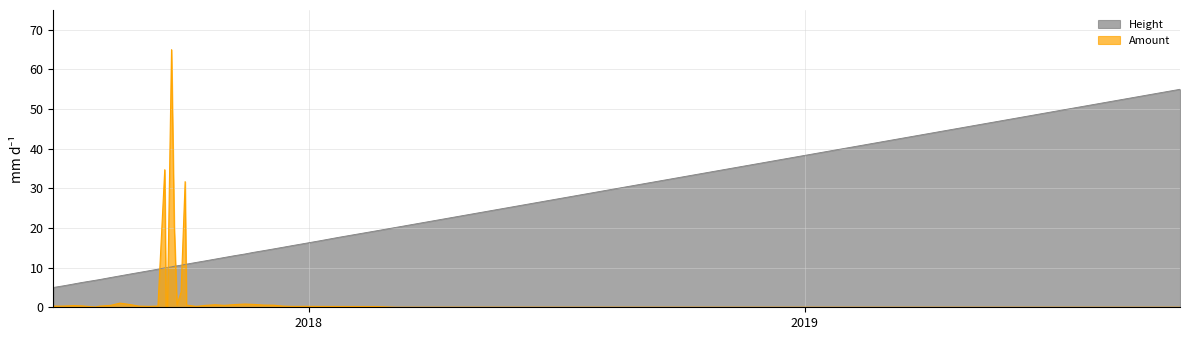

At 2017-10-03, list the series in order from smallest to largest.

Amount, Height